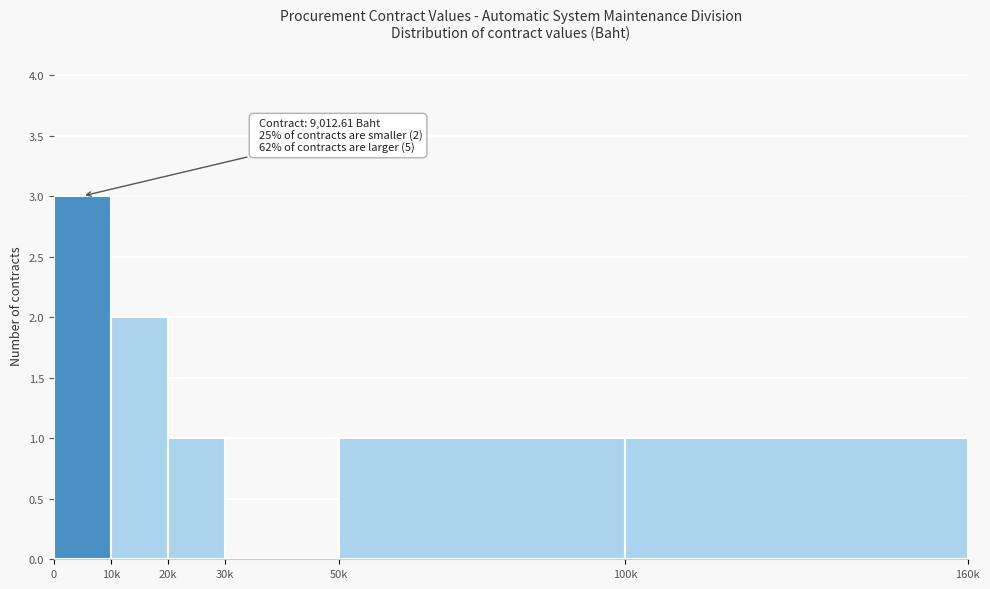

Reading left to right, what are all the values shown in this chart?

0=3	10k=2	20k=1	30k=0	50k=1	100k=1